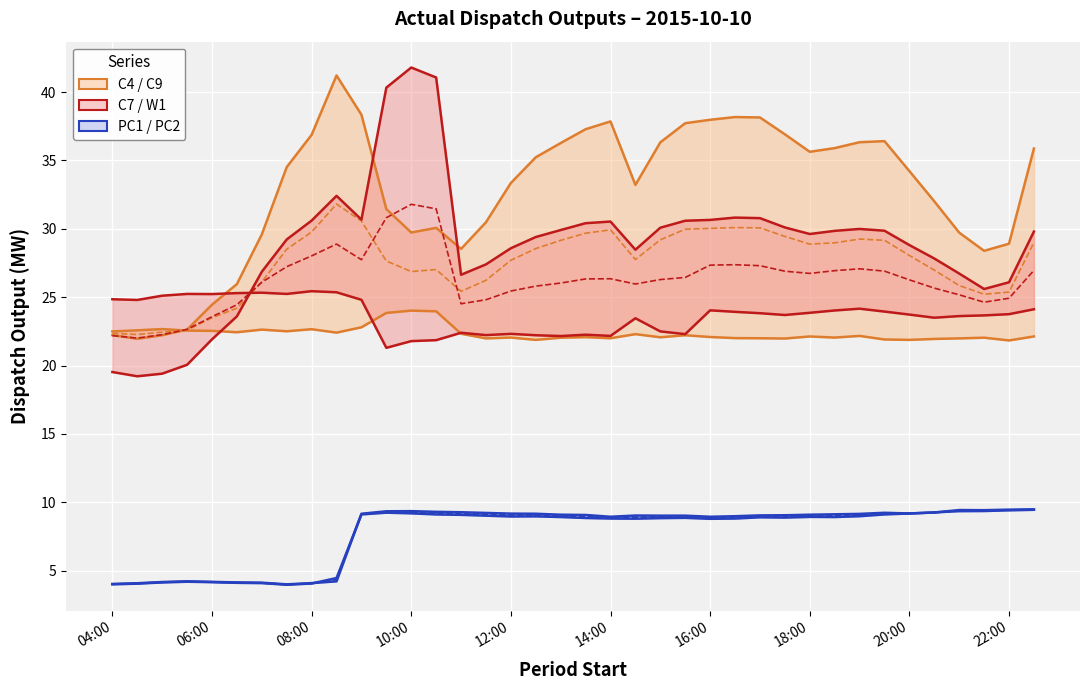

True or false: C7 and PC2 cross at least once.

False